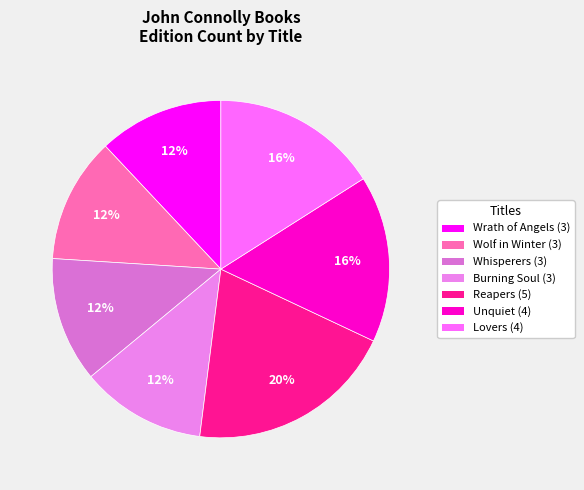

How many segments does this pie chart have?

7